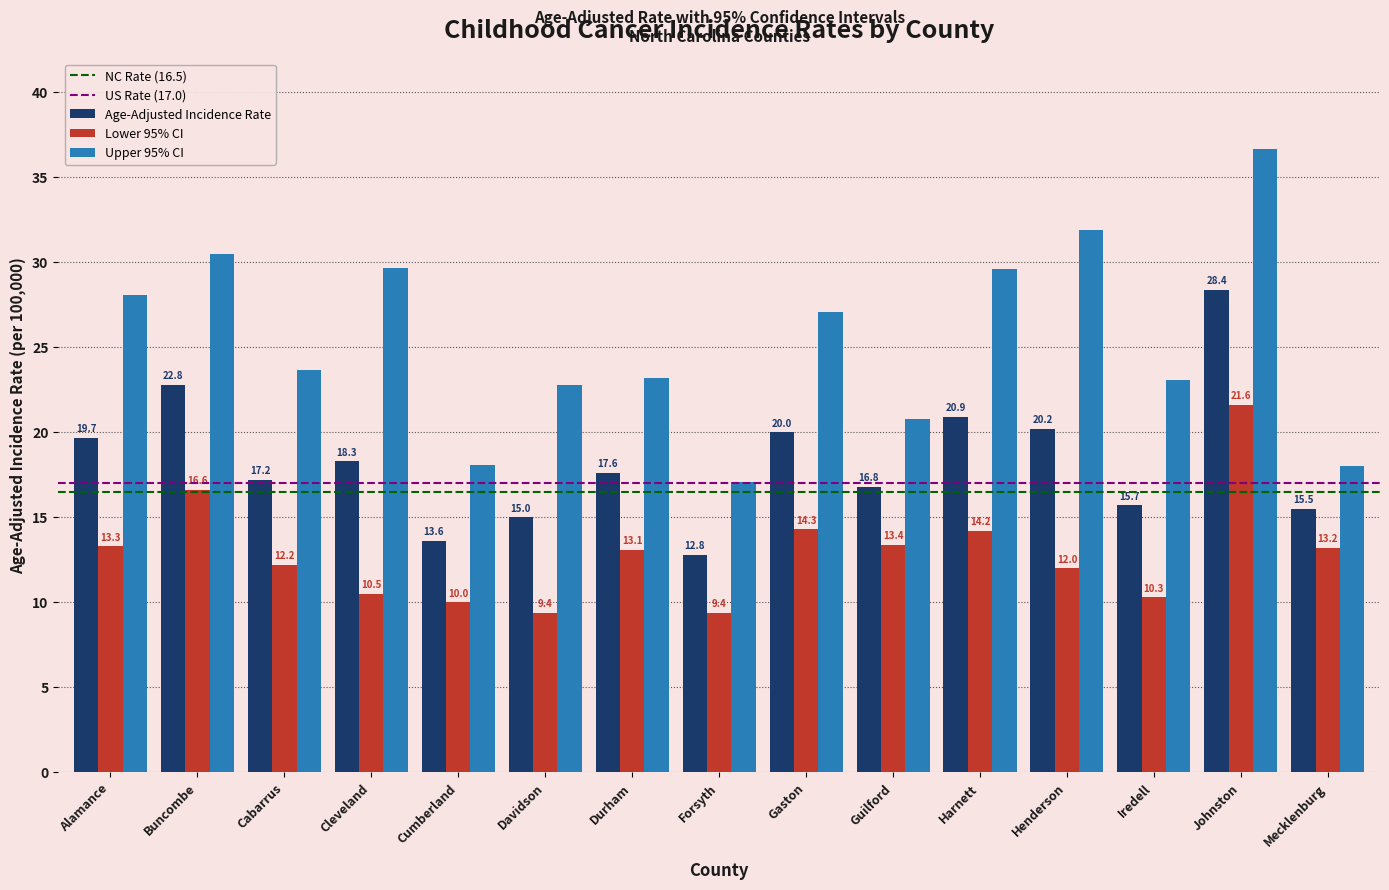

Reading left to right, transcribe all the data shown in this chart.

Age-Adjusted Incidence Rate: 19.7	22.8	17.2	18.3	13.6	15.0	17.6	12.8	20.0	16.8	20.9	20.2	15.7	28.4	15.5
Lower 95% CI: 13.3	16.6	12.2	10.5	10.0	9.4	13.1	9.4	14.3	13.4	14.2	12.0	10.3	21.6	13.2
Upper 95% CI: 28.1	30.5	23.7	29.7	18.1	22.8	23.2	17.1	27.1	20.8	29.6	31.9	23.1	36.7	18.0